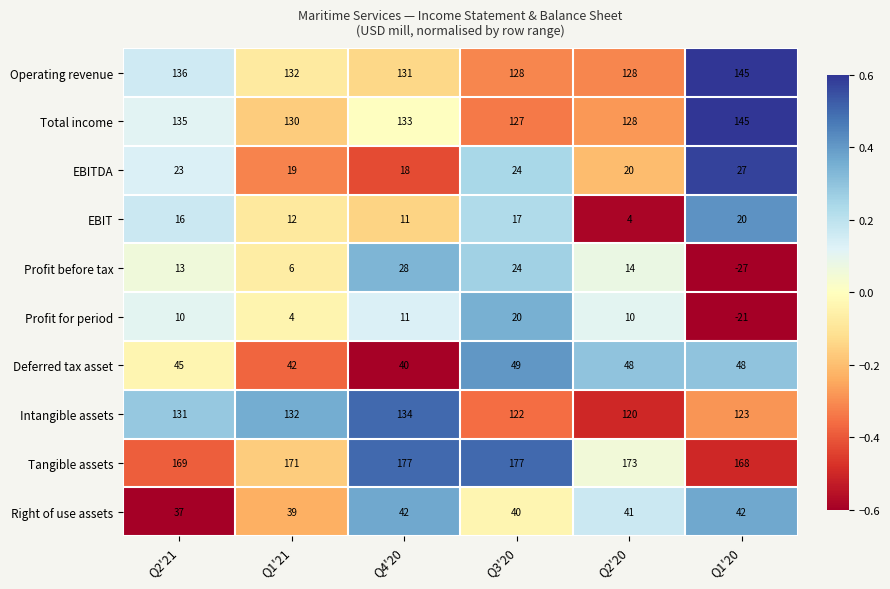

What is the minimum value for Tangible assets?

168